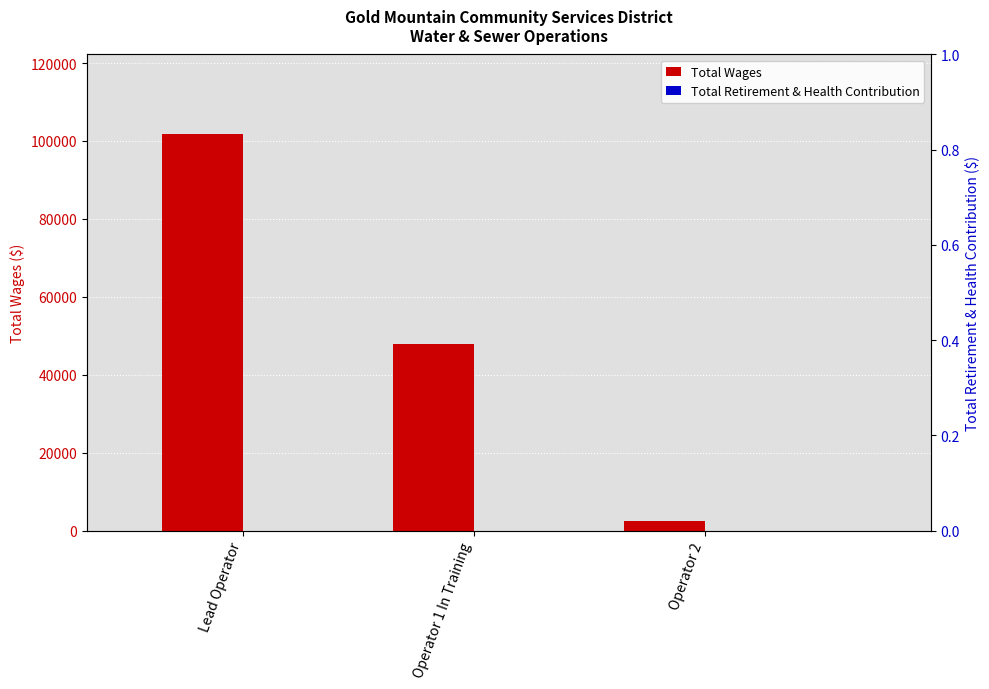

What position from the left is Operator 1 In Training?

2